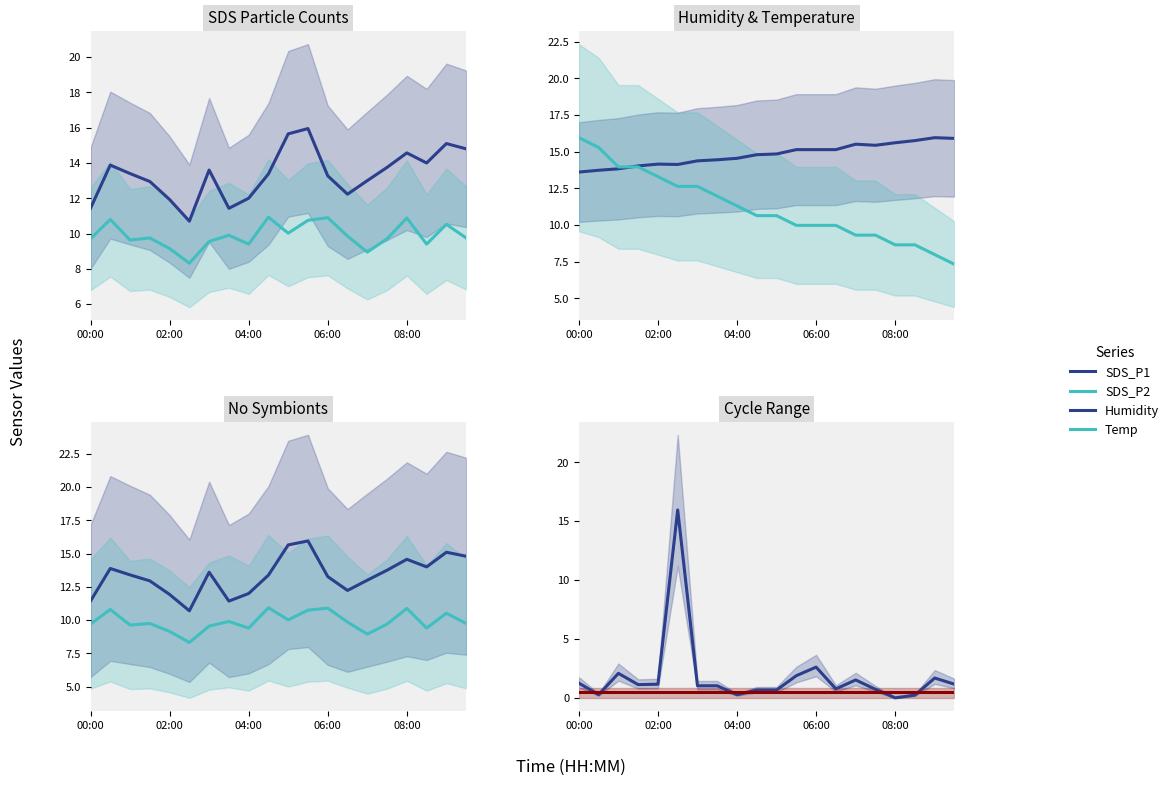

At which label does Max_cycle first exceed 1?

00:00